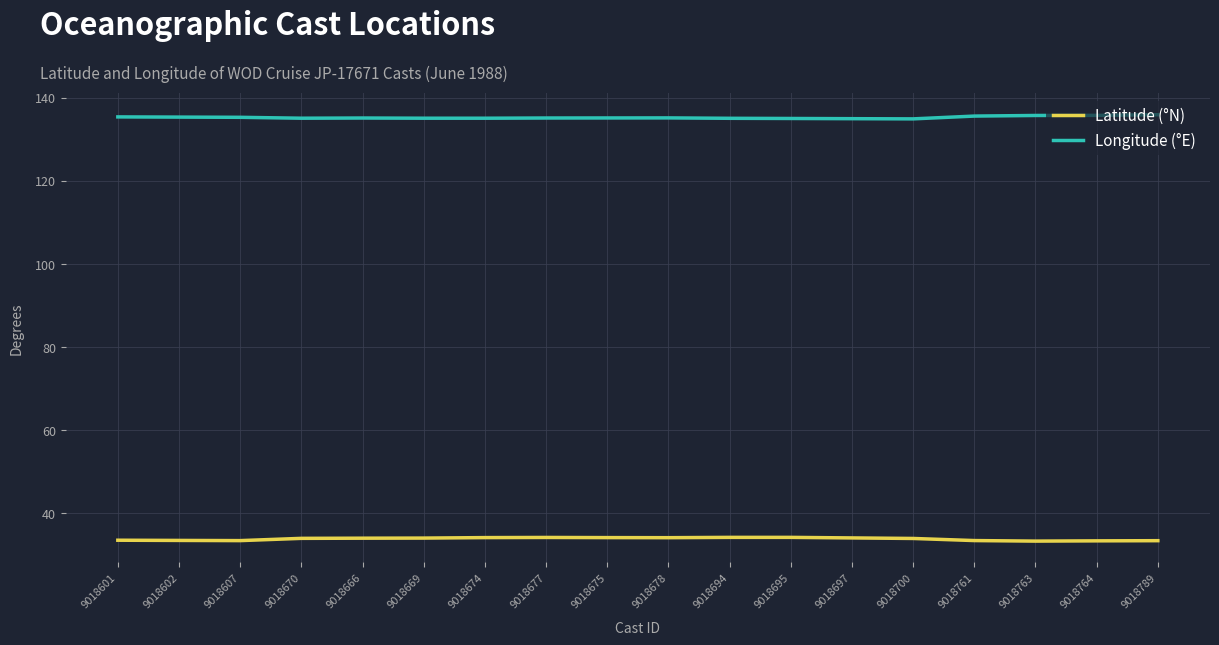

Rank the series at 9018674 from lowest to highest value.

Latitude (°N), Longitude (°E)